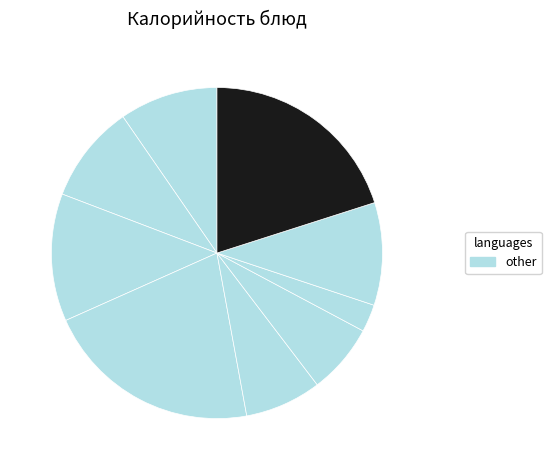

Rank the categories by value from lowest to highest.

Плоды свежие (мандарин), Напиток из шиповника, Хлеб пшеничный, Рассольник Ленинградский, Салат из белокочанной капусты с морковью, Йогурт фруктово-ягодный, Рыба тушёная в томате с овощами, Сочни с вишней, Рис отварной